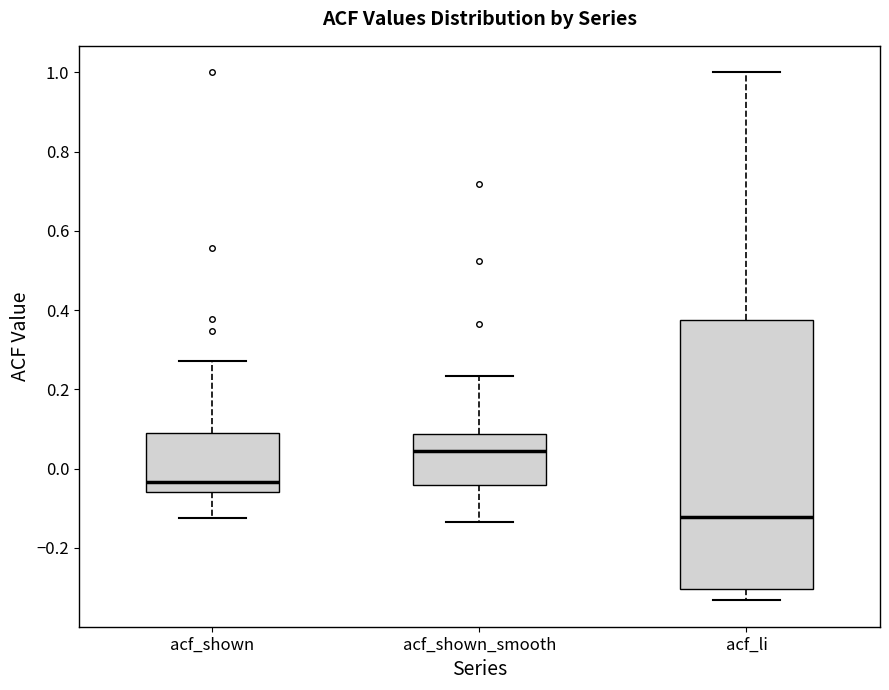

Where is the lower edge of the box for acf_li on the y-axis? The values are not printed on the chart, so give them approximately, as read against the axis.

-0.30